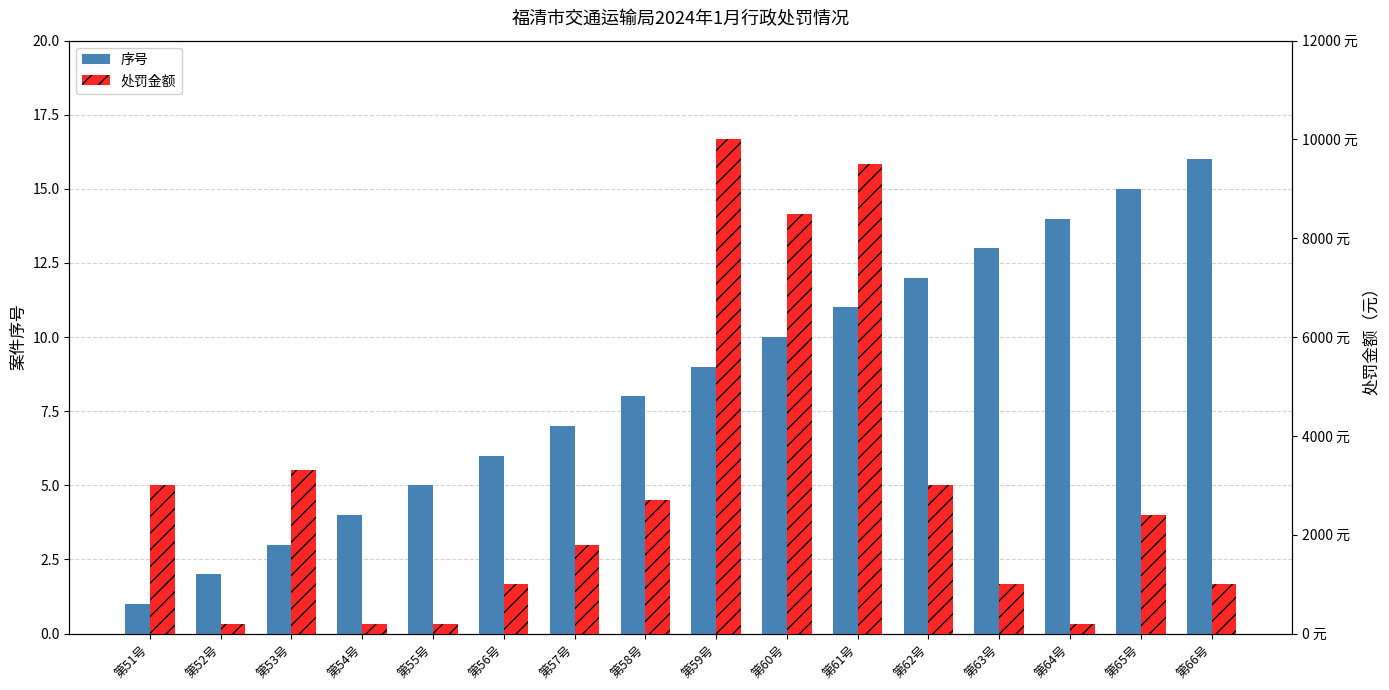

Reading left to right, what are all the values shown in this chart?

序号: 1	2	3	4	5	6	7	8	9	10	11	12	13	14	15	16
处罚金额: 3000	200	3300	200	200	1000	1800	2700	10000	8500	9500	3000	999	200	2400	999